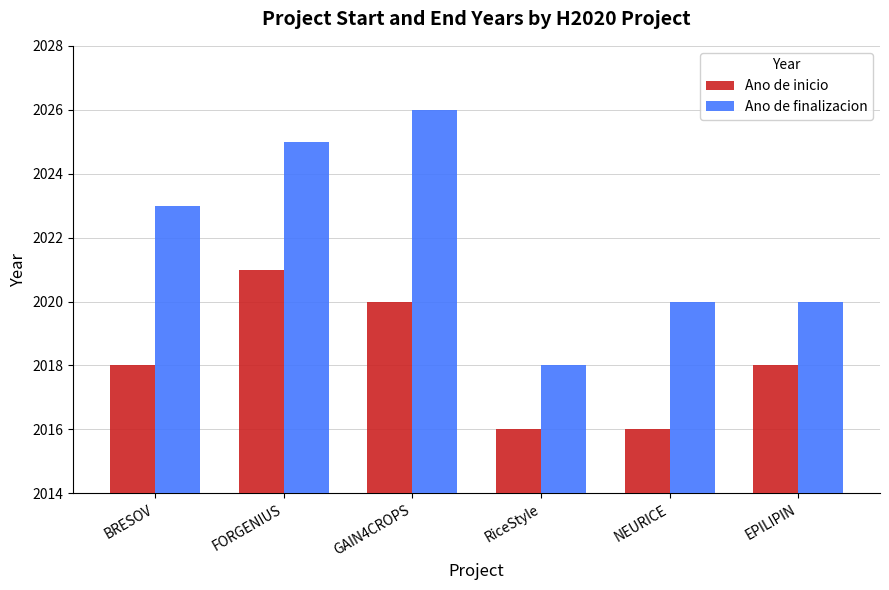

Rank the series at FORGENIUS from highest to lowest value.

Ano de finalizacion, Ano de inicio